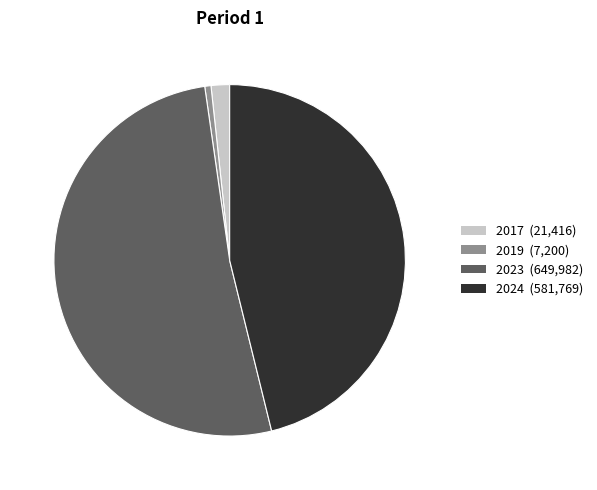

Count the number of slices in the pie.

4